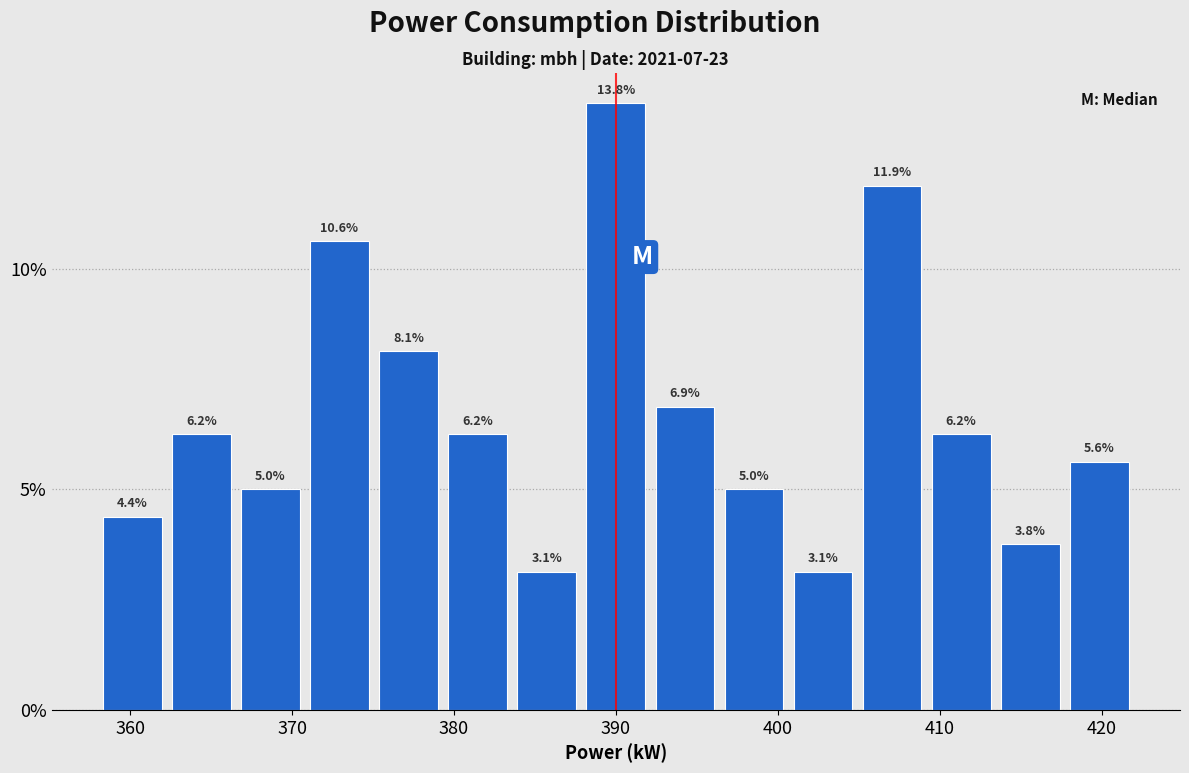

Reading left to right, transcribe this chart: for each bar, give the range it covers on the x-axis and its height. The bar edges are not printed on the chart, so give them approximately, as read against the axis.

358 to 362: 4.4
362 to 367: 6.2
367 to 371: 5.0
371 to 375: 10.6
375 to 379: 8.1
379 to 384: 6.2
384 to 388: 3.1
388 to 392: 13.8
392 to 396: 6.9
396 to 401: 5.0
401 to 405: 3.1
405 to 409: 11.9
409 to 413: 6.2
413 to 418: 3.8
418 to 422: 5.6